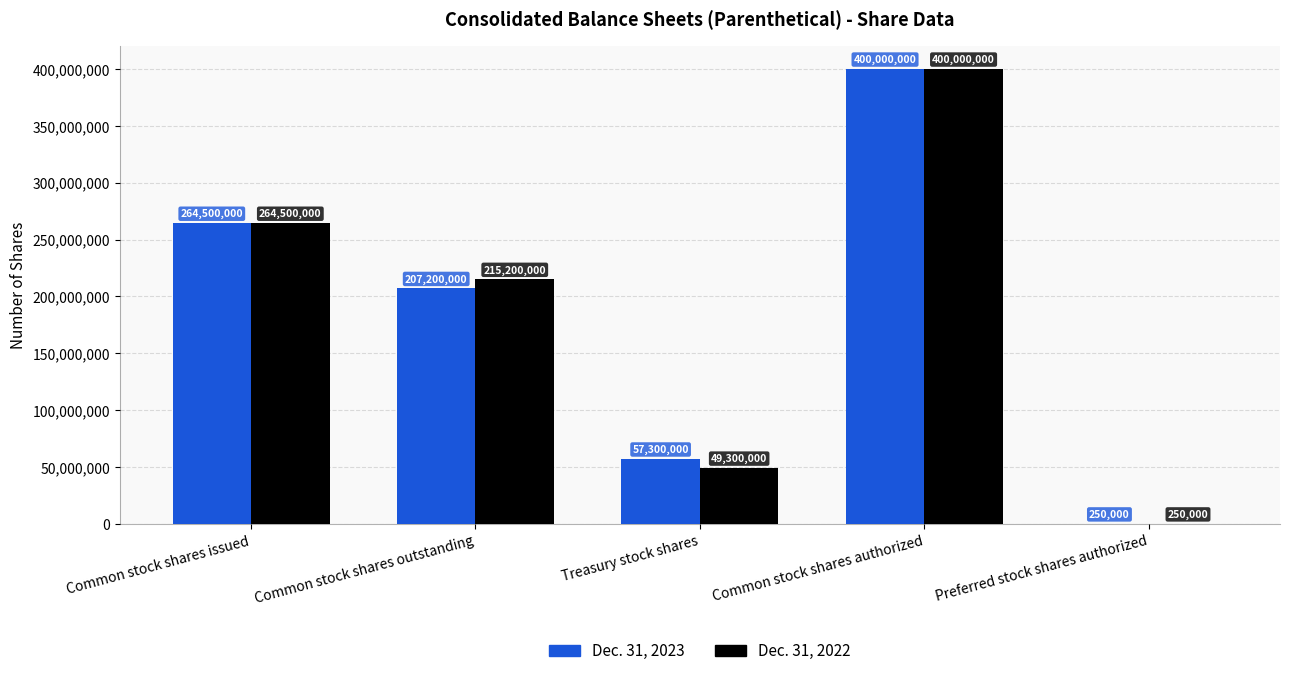

At which label does Dec. 31, 2023 reach its peak?

Common stock shares authorized